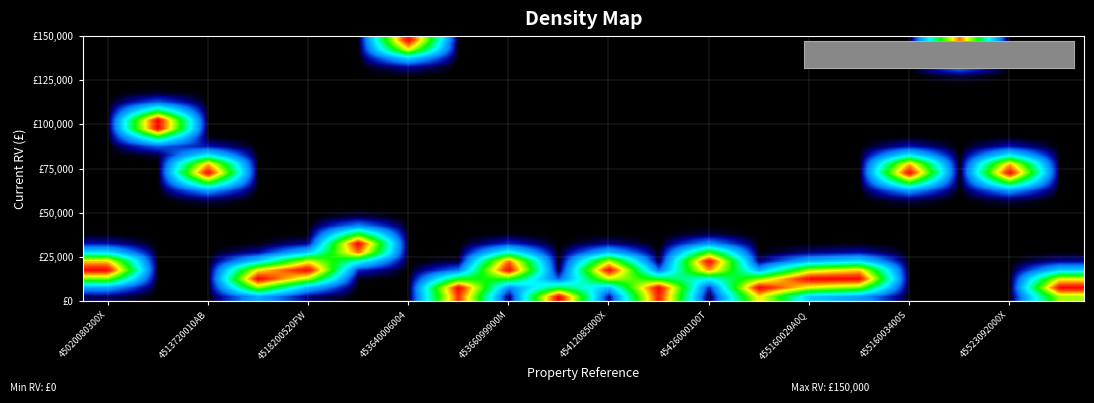

At how many categories does at least one series exceed 0?

20